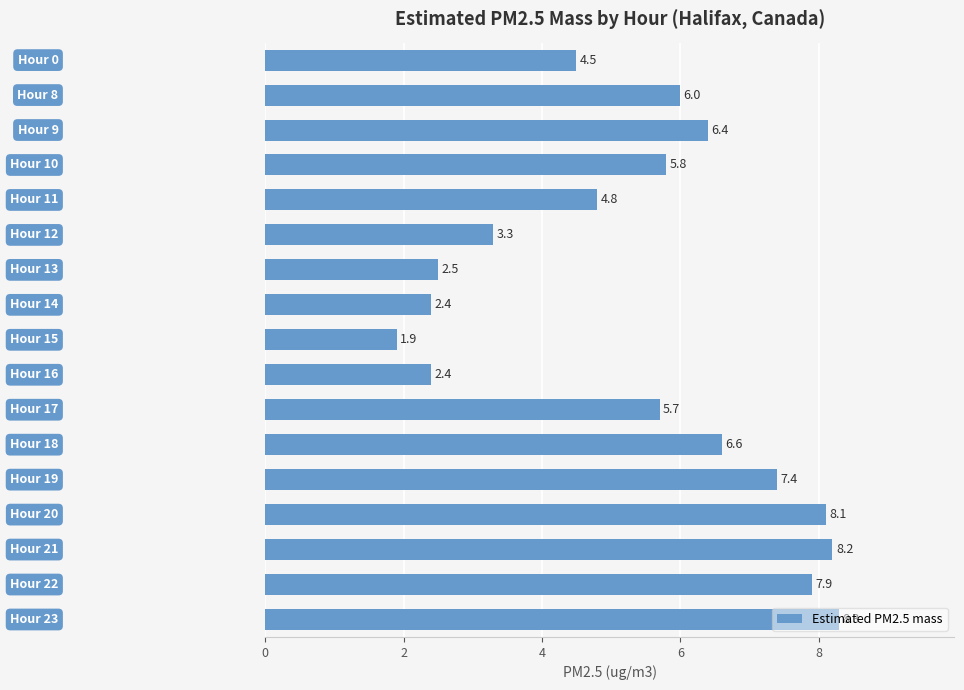

What is the value of the 1st bar from the top?

4.5